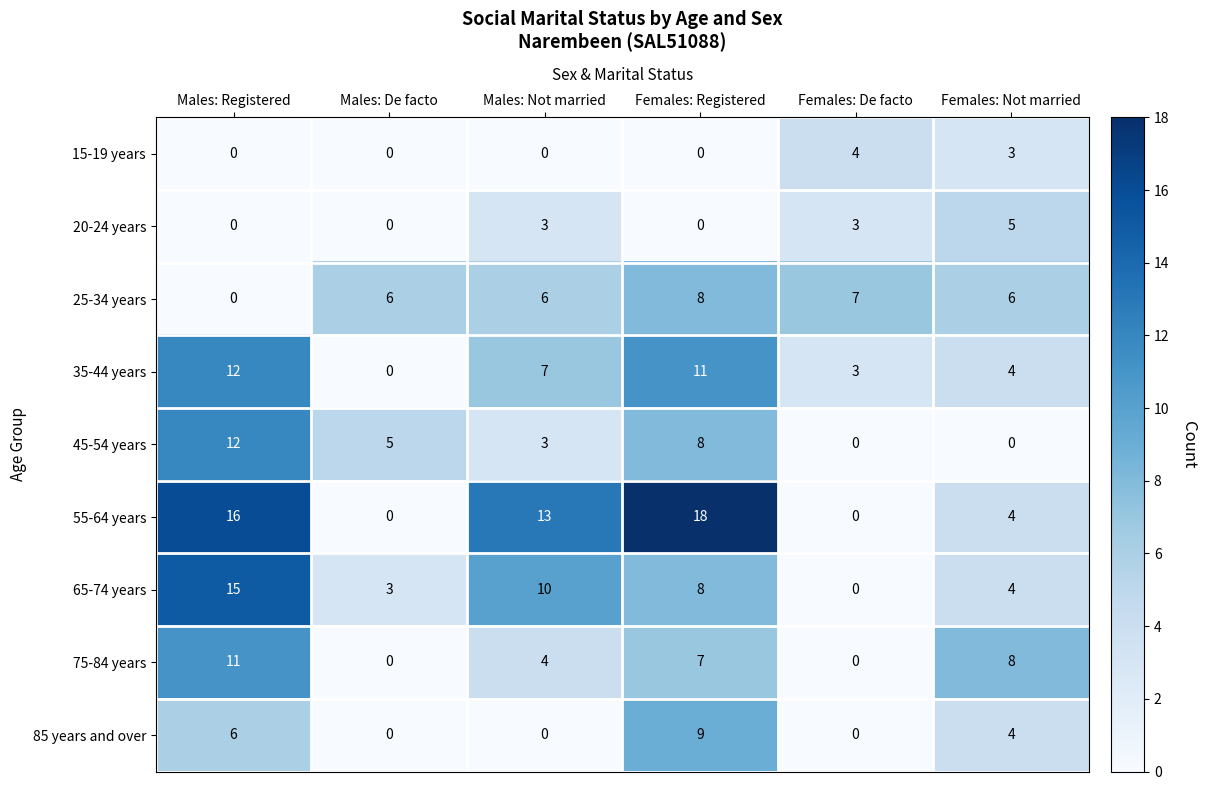

What is the difference between the second highest and second lowest values in the 65-74 years series?

7